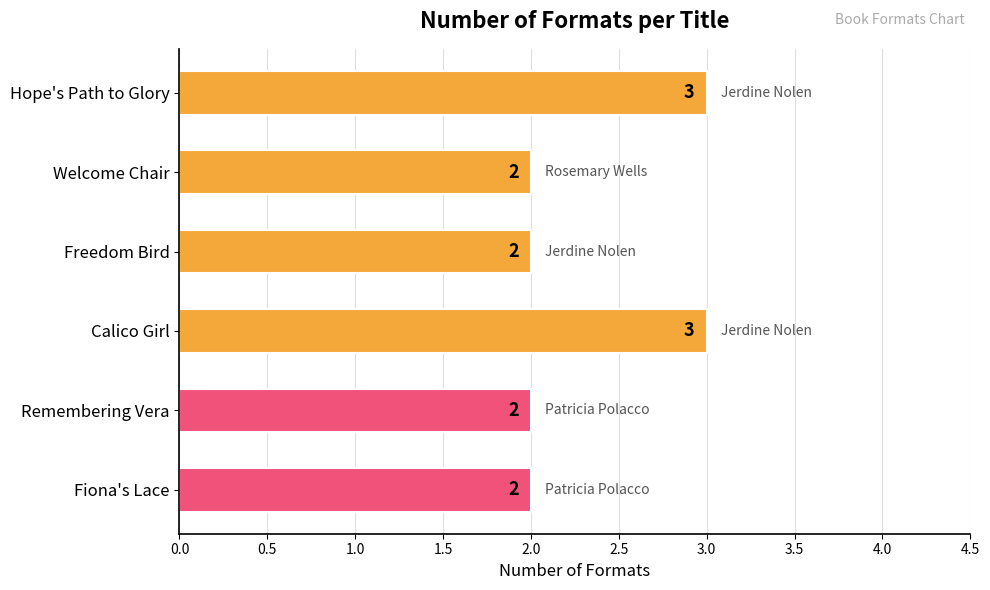

What is the value of the 3rd bar from the top?

2